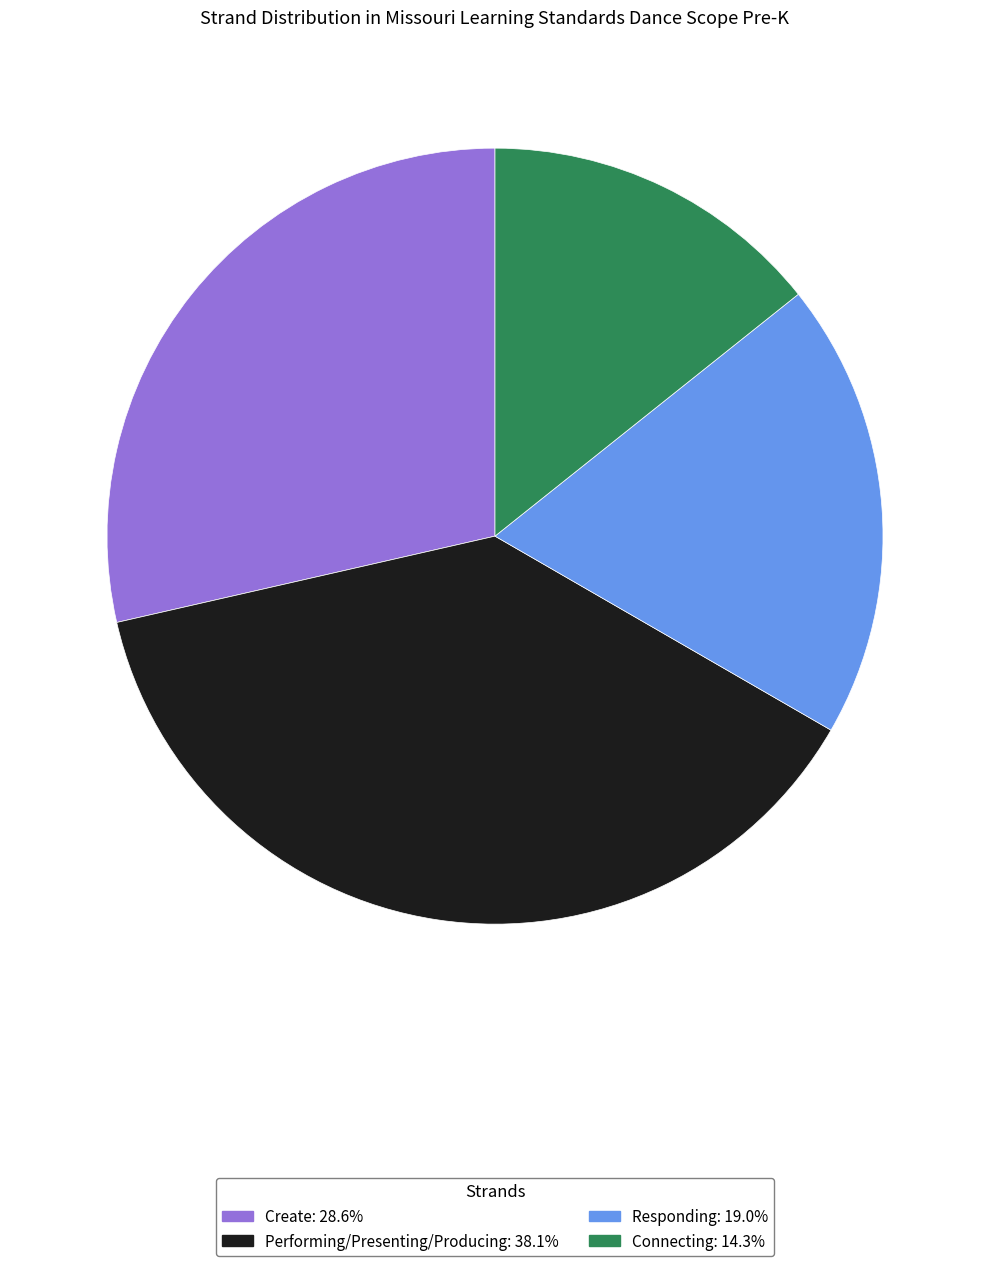

Which slice is the largest?

Performing/Presenting/Producing